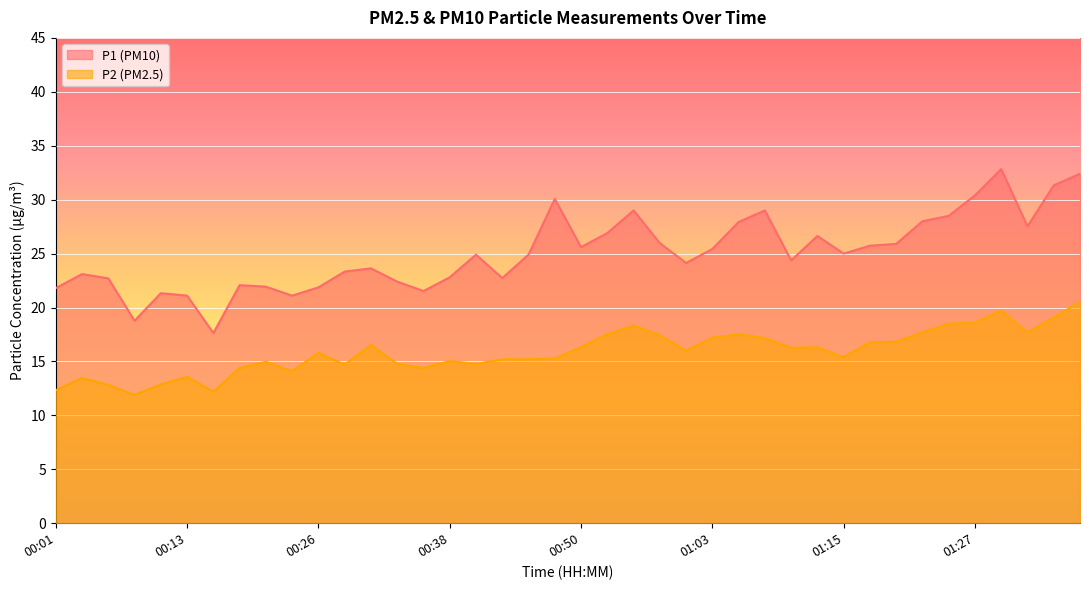

What is the label of the 30th point from the right?

00:26